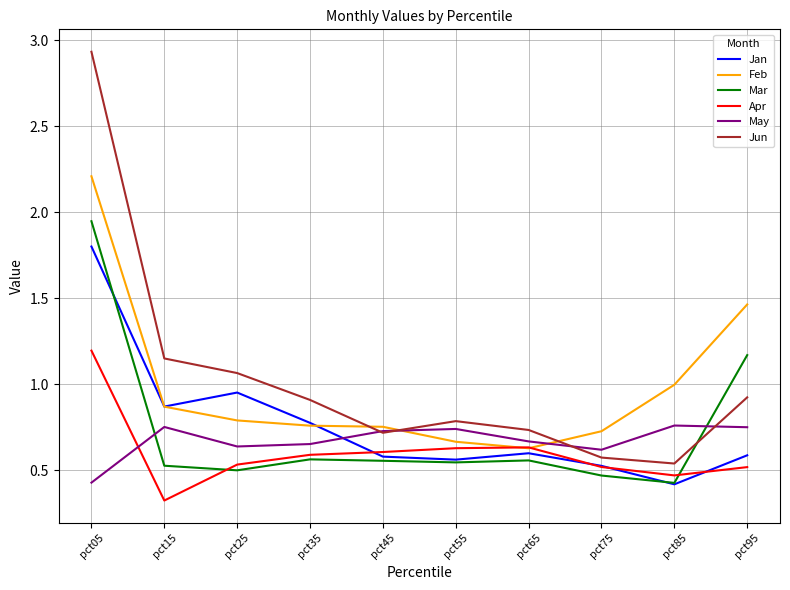

Rank the series by their maximum value, from lowest to highest.

May, Apr, Jan, Mar, Feb, Jun